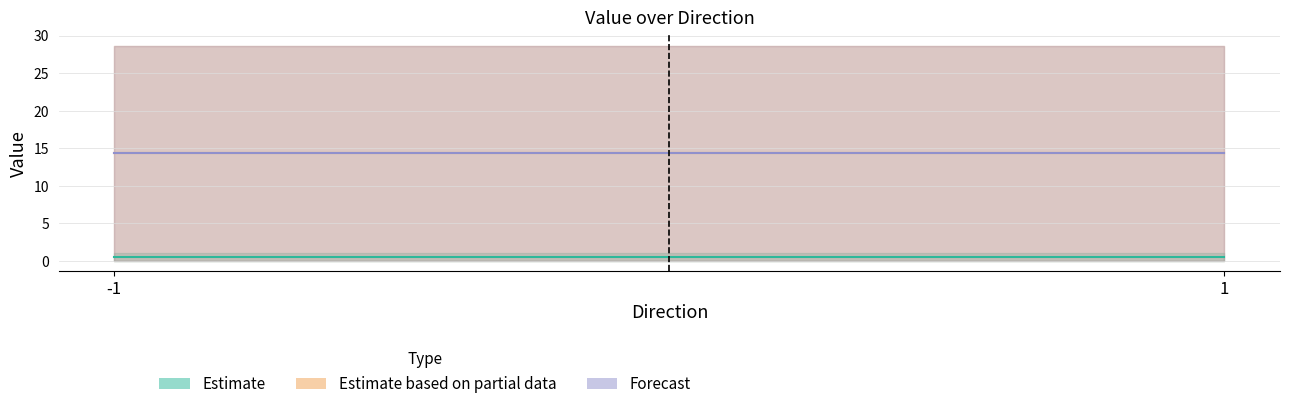

Where does the value series first go above 28?

-1